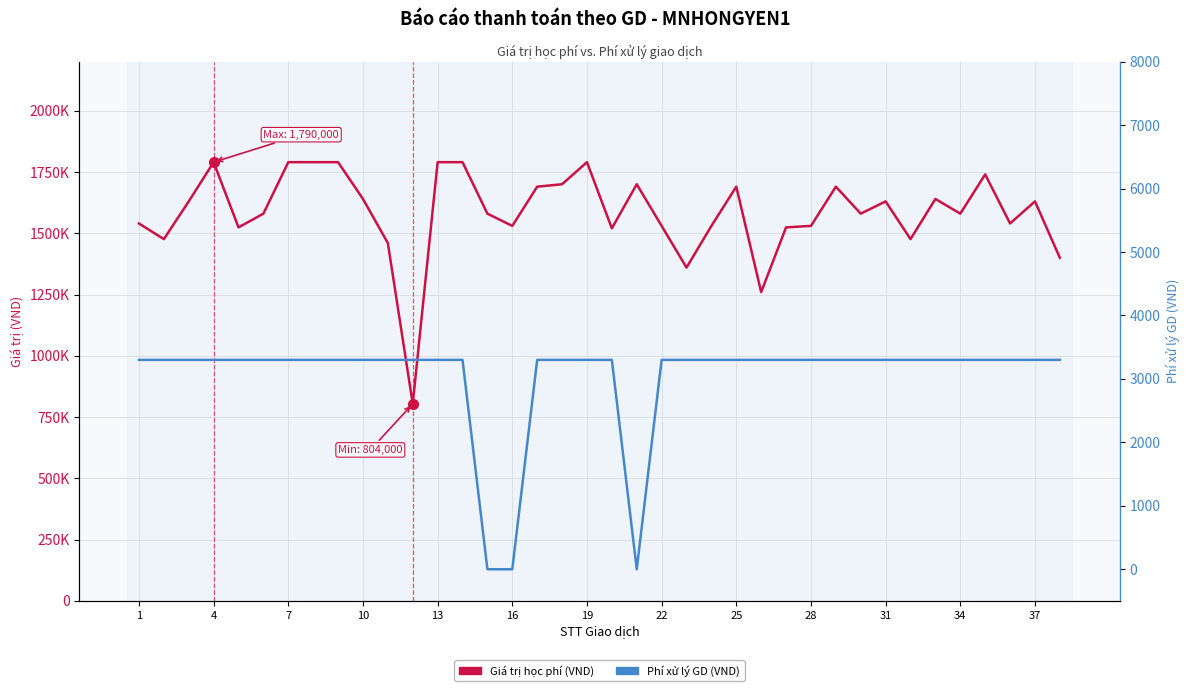

Reading left to right, list all the values displayed in this chart.

Giá trị học phí (VND): 1540000	1476000	1630000	1790000	1524000	1580000	1790000	1790000	1790000	1640000	1460000	804000	1790000	1790000	1580000	1530000	1690000	1700000	1790000	1520000	1700000	1530000	1360000	1530000	1690000	1260000	1524000	1530000	1690000	1580000	1630000	1476000	1640000	1580000	1740000	1540000	1630000	1400000
Phí xử lý GD (VND): 3300	3300	3300	3300	3300	3300	3300	3300	3300	3300	3300	3300	3300	3300	0	0	3300	3300	3300	3300	0	3300	3300	3300	3300	3300	3300	3300	3300	3300	3300	3300	3300	3300	3300	3300	3300	3300